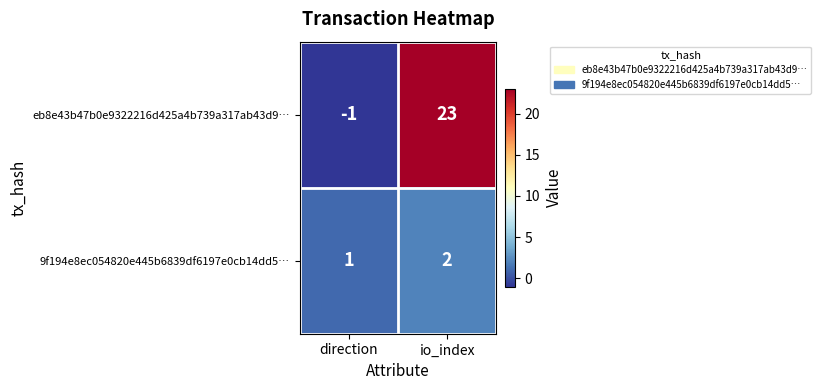

Reading left to right, list all the values displayed in this chart.

eb8e43b47b0e9322216d425a4b739a317ab43d9…: direction=-1	io_index=23
9f194e8ec054820e445b6839df6197e0cb14dd5…: direction=1	io_index=2